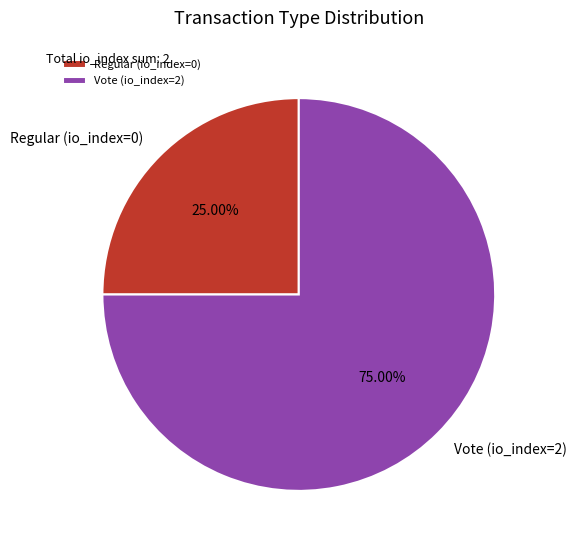

What is the largest slice in the pie chart?

Vote